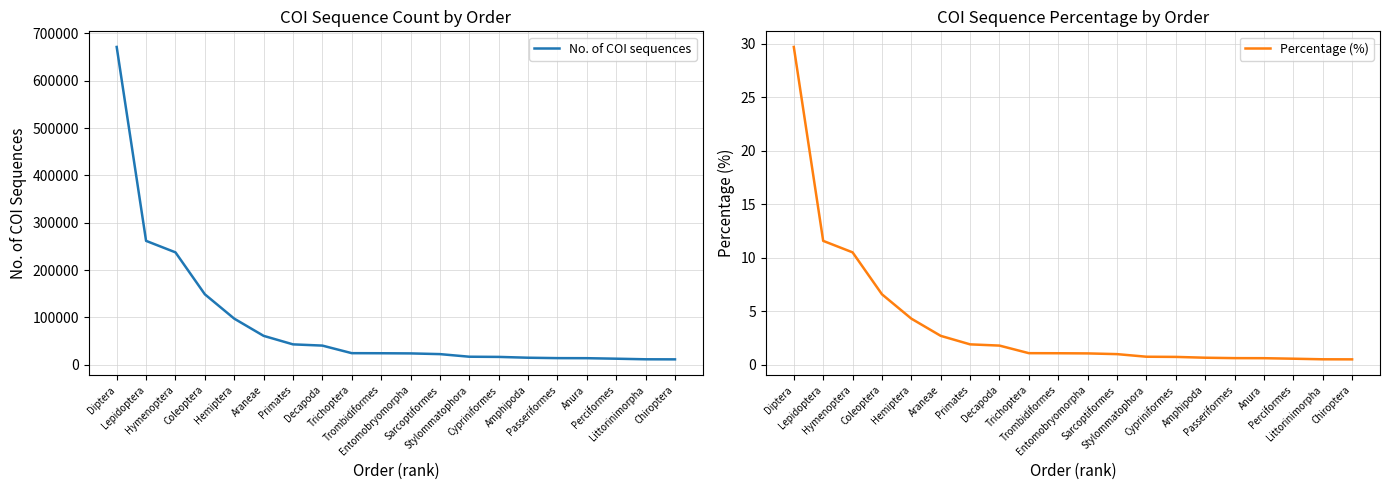

What is the sum of the No. of COI sequences values at Hemiptera and Passeriformes?

111389